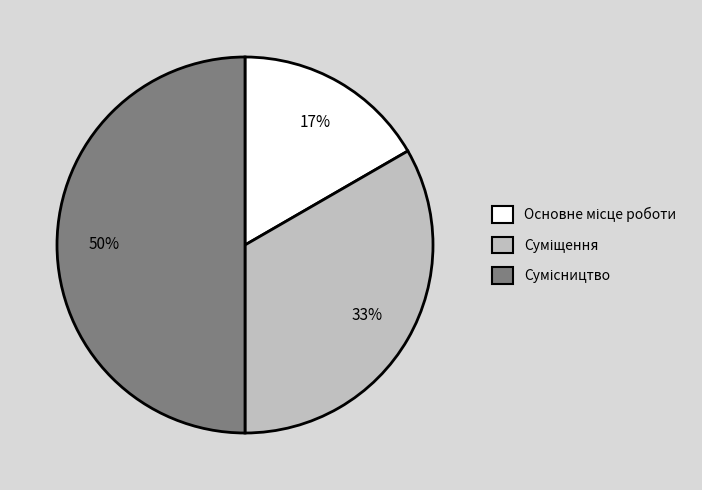

To the nearest percent, what is the average slice percentage?

33%